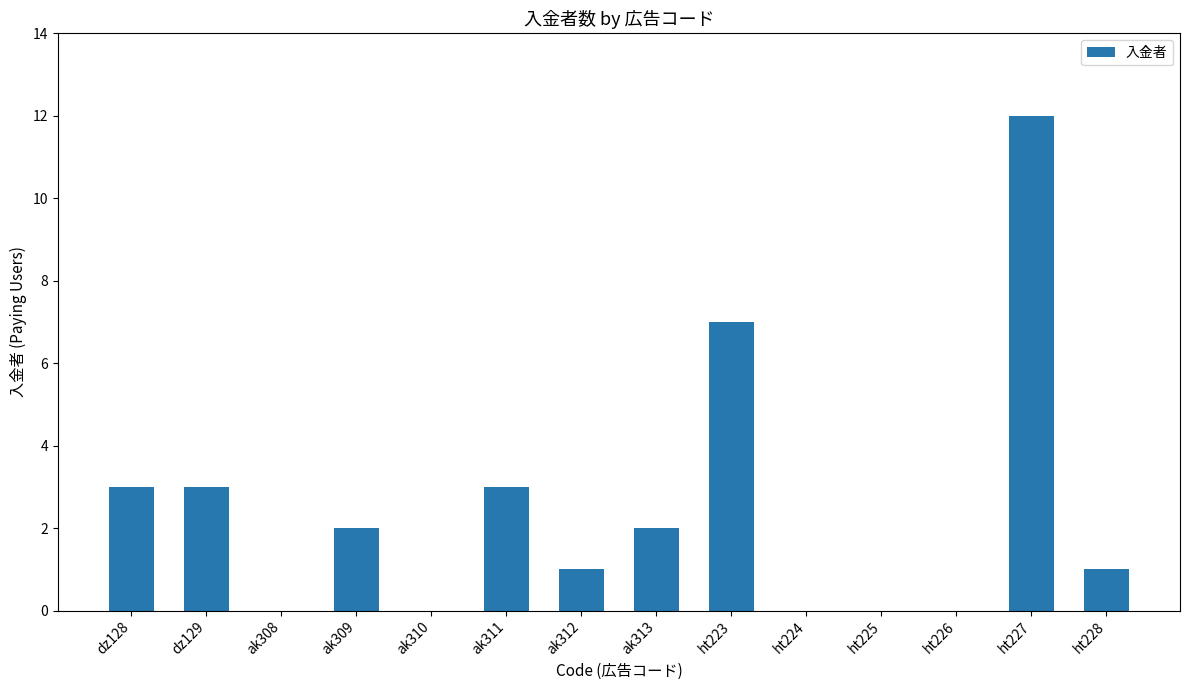

At which category does the chart reach its peak across all series?

ht227